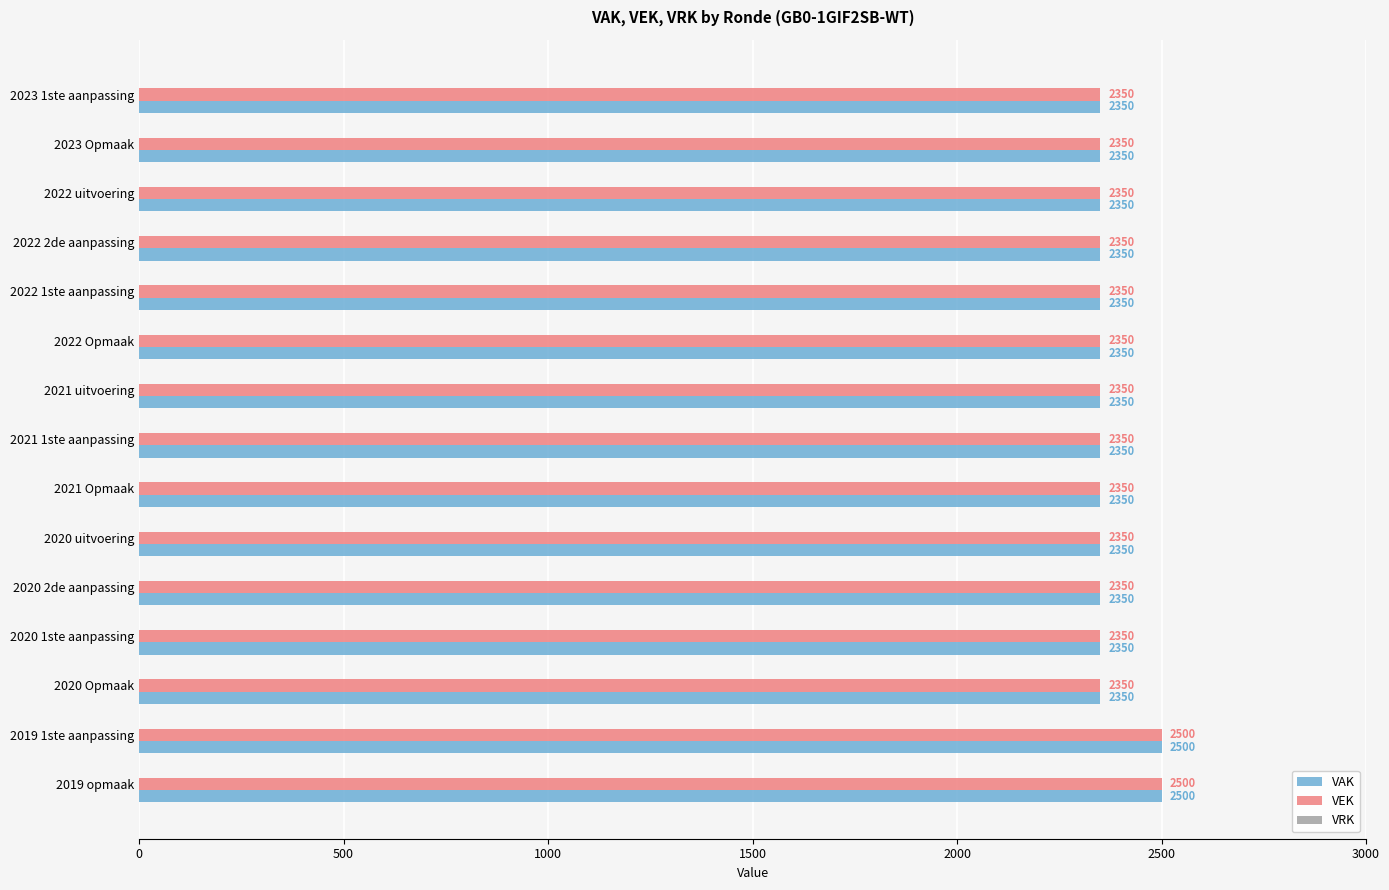

Is it true that VAK equals 891 at 2021 uitvoering?

False